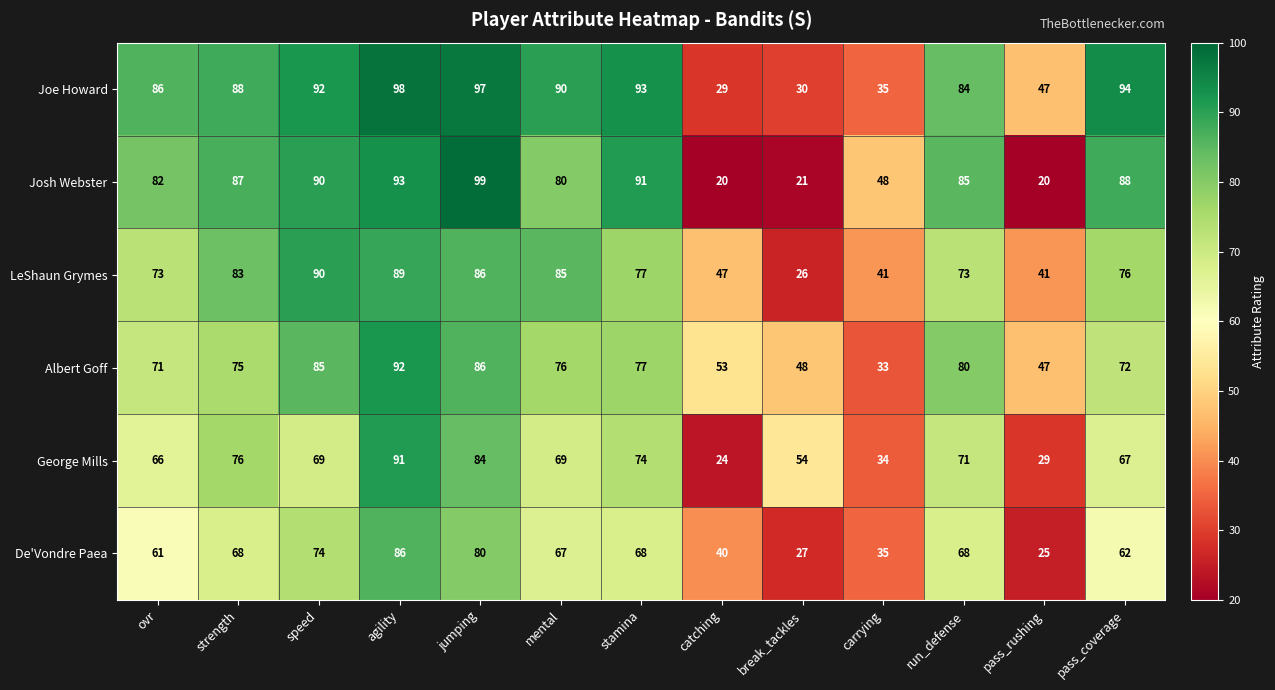

What is the difference between the maximum and minimum values in the George Mills series?

67